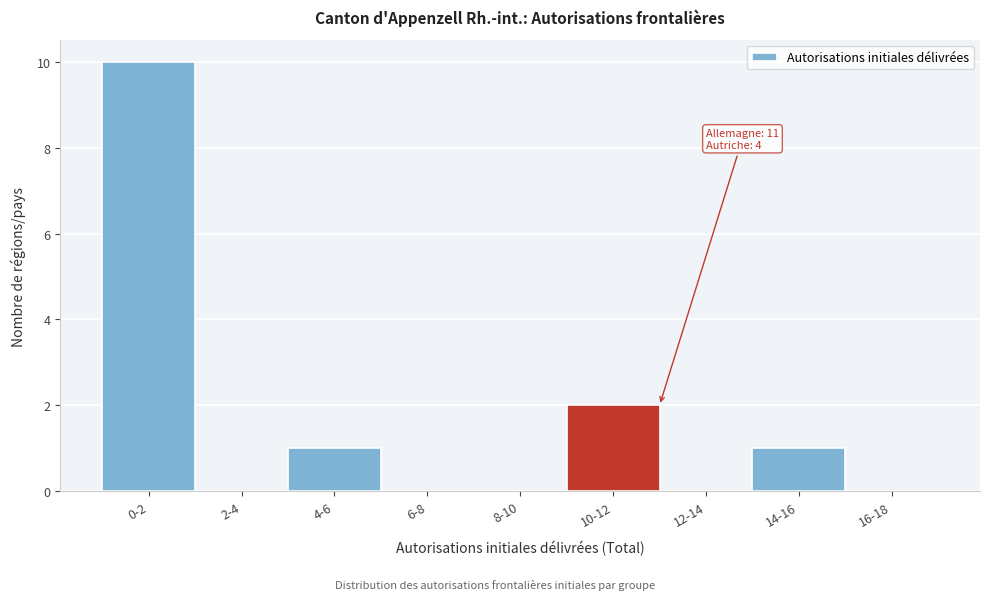

Reading right to left, list all the values displayed in this chart.

16-18=0	14-16=1	12-14=0	10-12=2	8-10=0	6-8=0	4-6=1	2-4=0	0-2=10